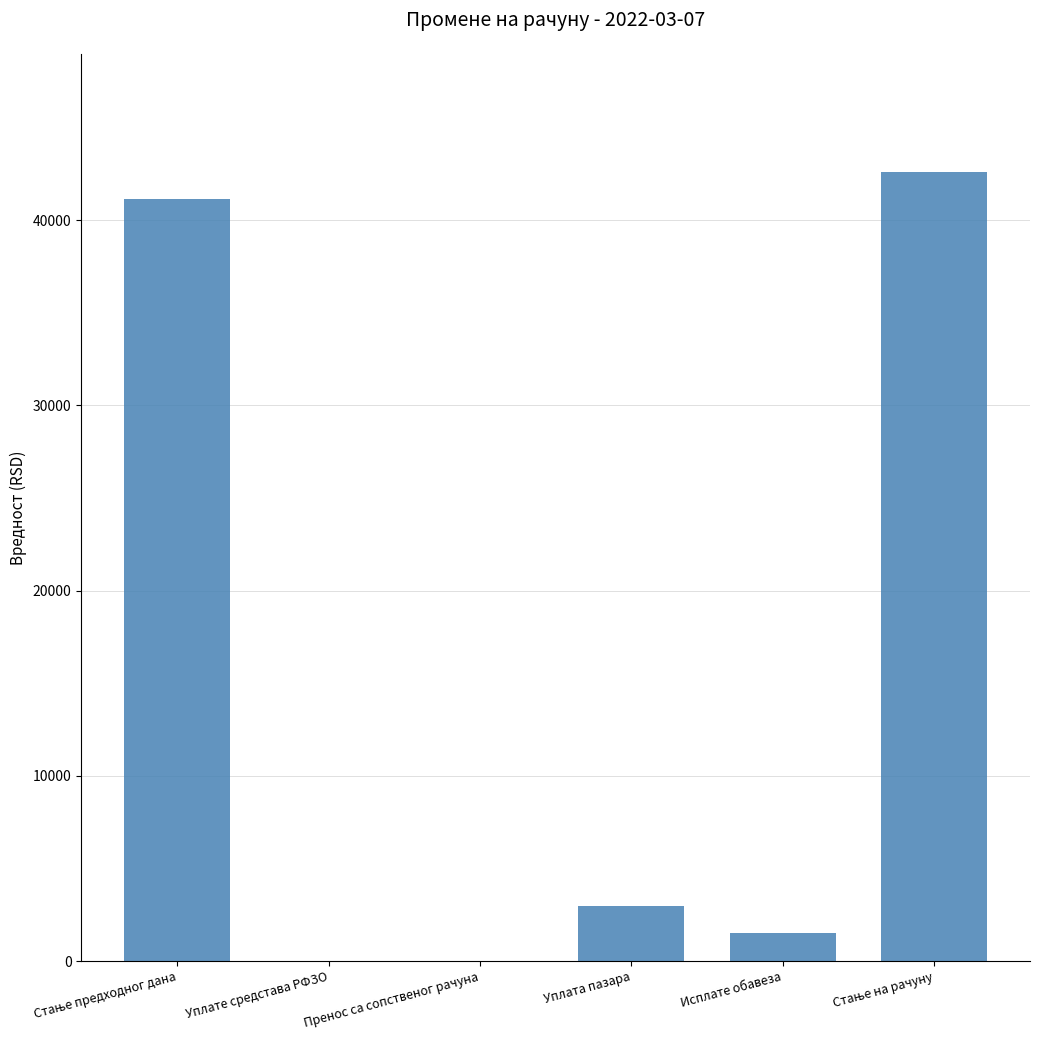

The chart shows a value of 1343.1 at Уплата пазара. True or false?

False